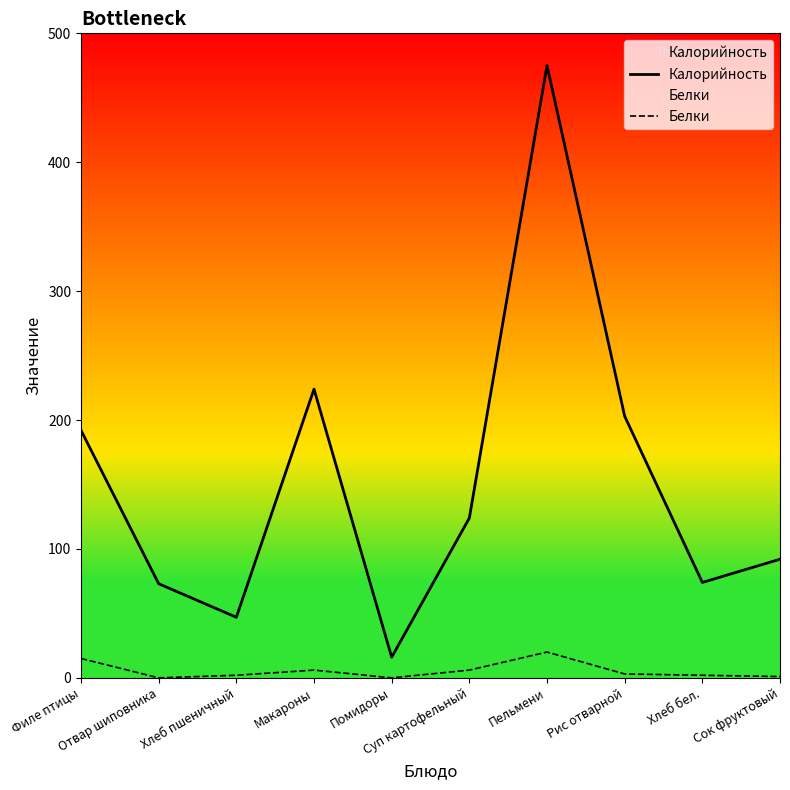

List the series in order of their peak value, lowest first.

Белки, Калорийность